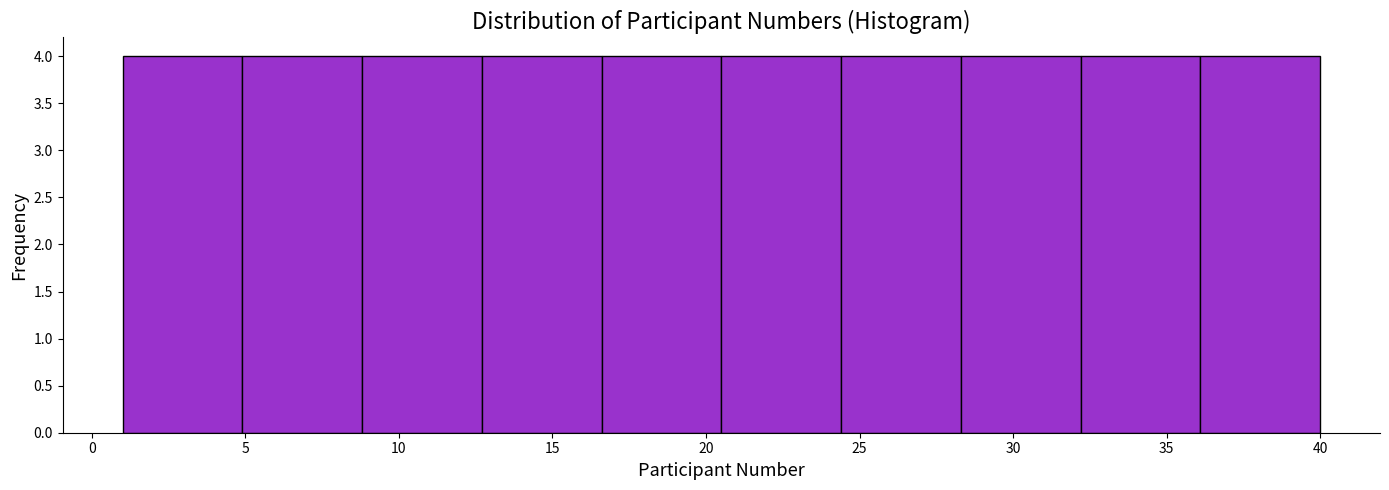

Reading left to right, transcribe this chart: for each bar, give the range it covers on the x-axis and its height. Neither the bar edges nor the heights are printed on the chart, so give them approximately, as read against the axes.

1.0 to 4.9: 4
4.9 to 8.8: 4
8.8 to 12.7: 4
12.7 to 16.6: 4
16.6 to 20.5: 4
20.5 to 24.4: 4
24.4 to 28.3: 4
28.3 to 32.2: 4
32.2 to 36.1: 4
36.1 to 40.0: 4